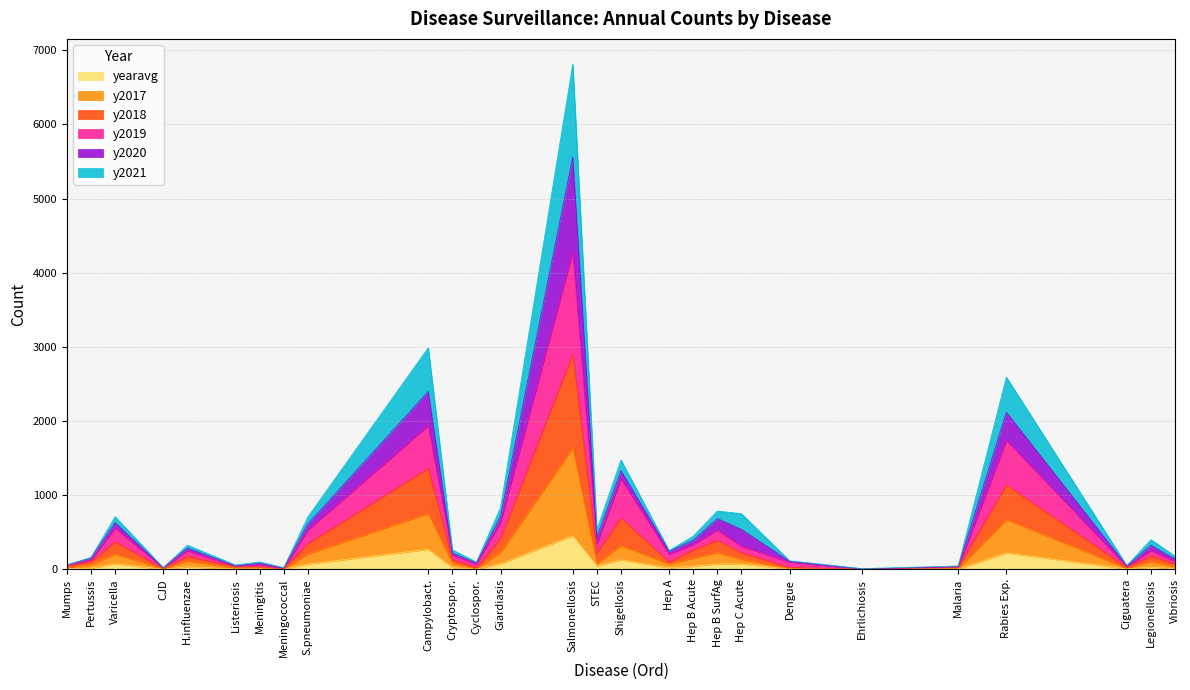

True or false: y2018 and y2020 cross at least once.

False